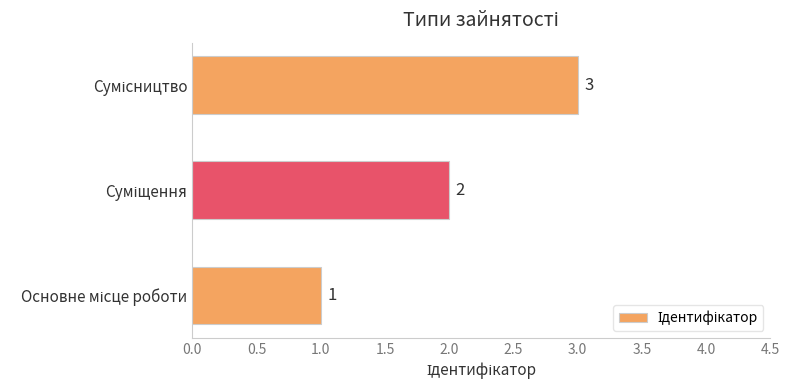

Count the values in the range 1 to 3.

3